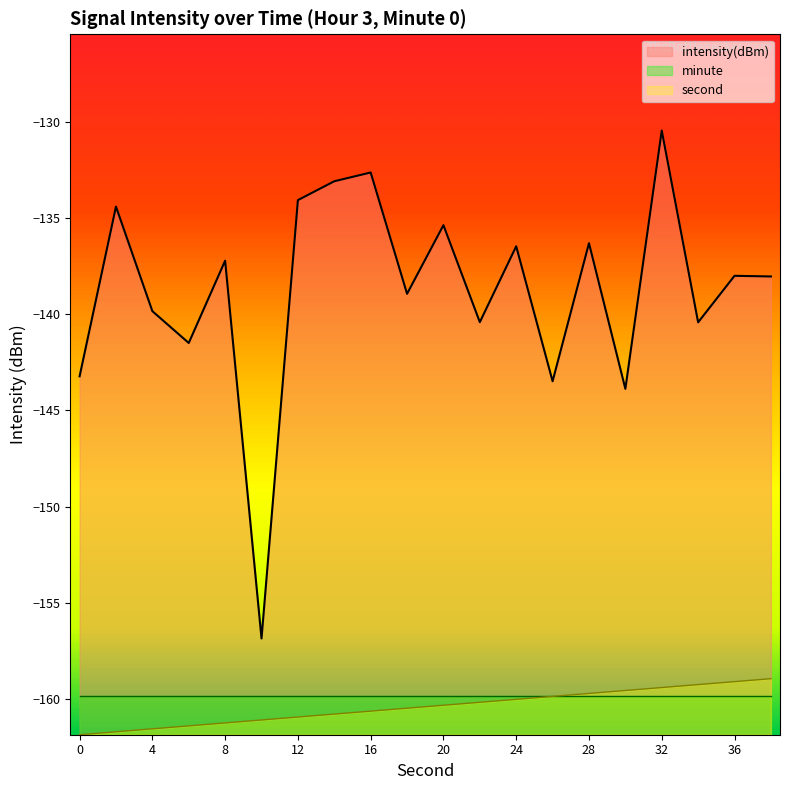

Which series has the largest total across all categories?

intensity(dBm)